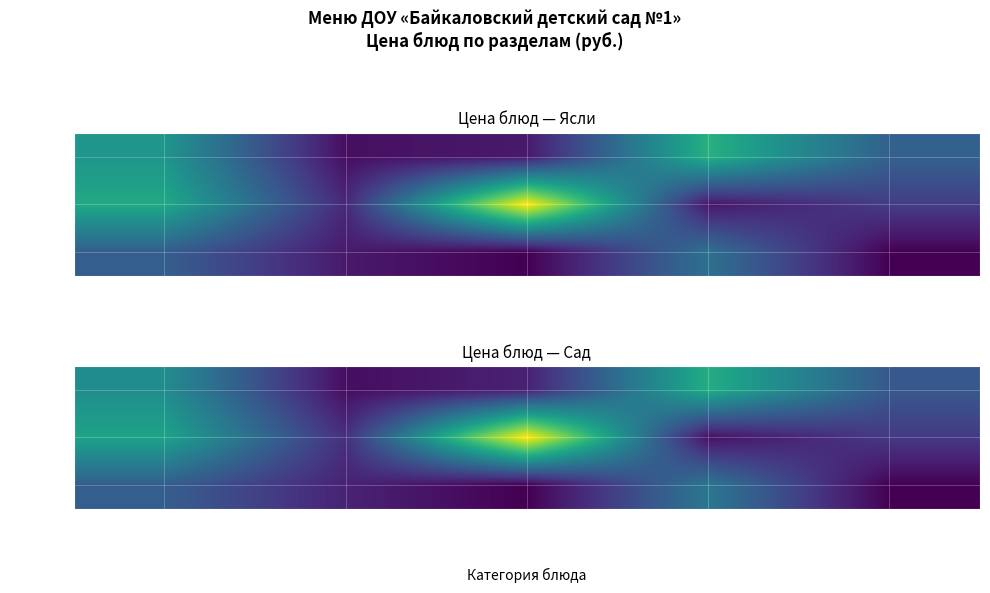

What is the difference between the maximum and minimum values in the Обед series?

27.6